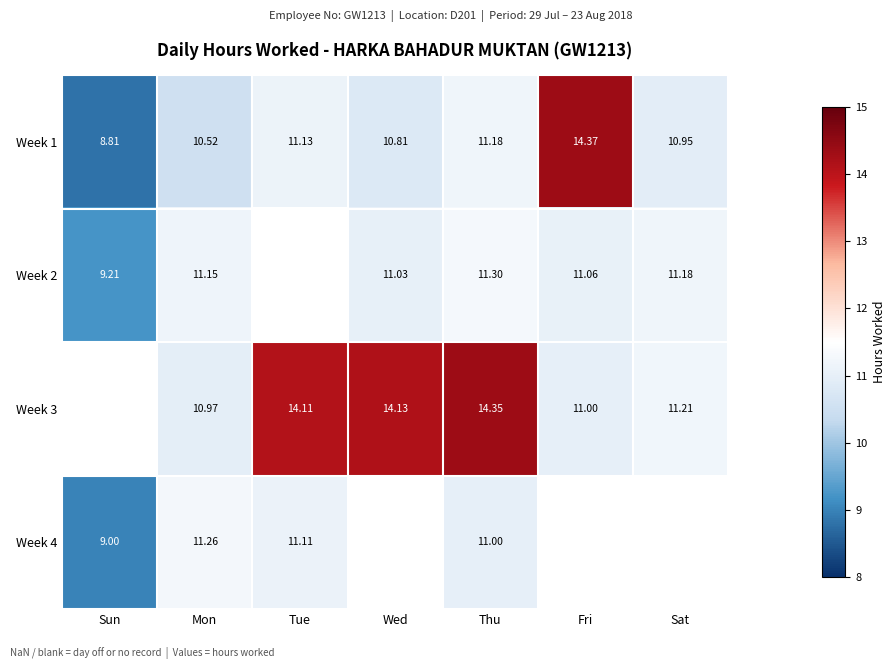

Where is Week 1 nearest to the value 11?

Sat